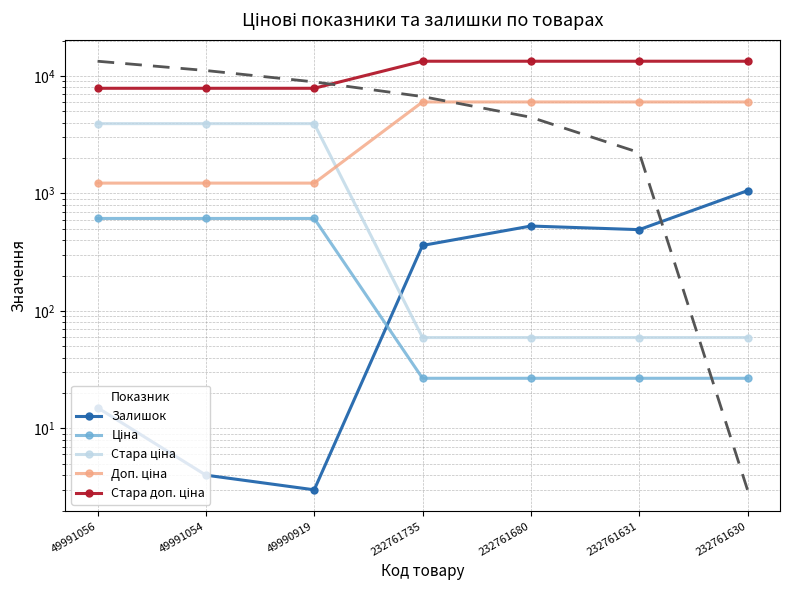

How many series are shown in this chart?

5